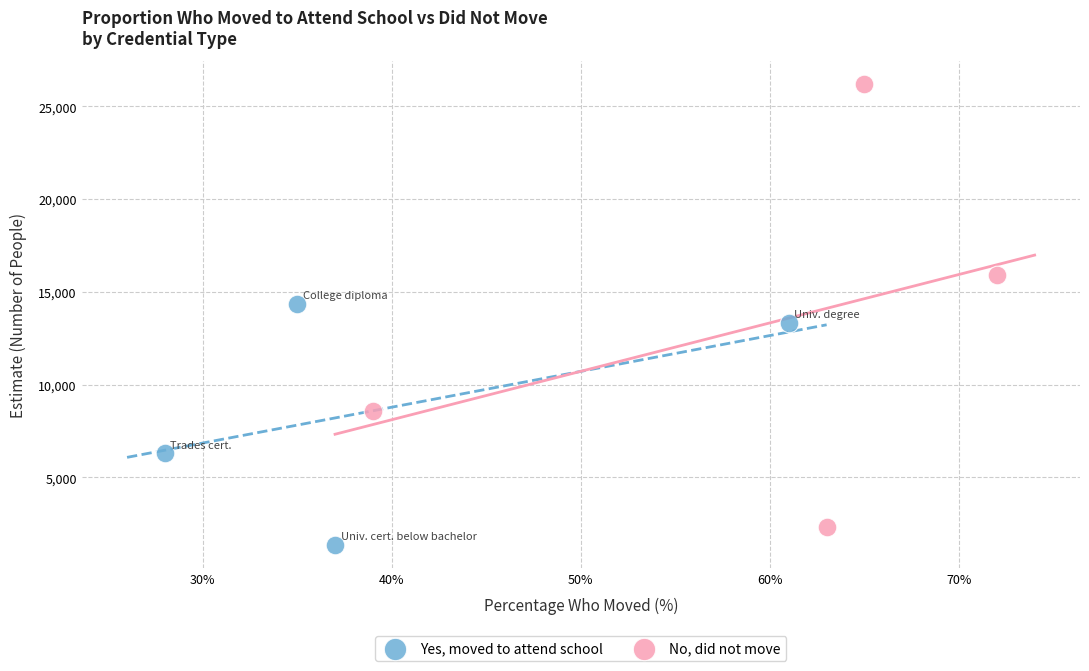

Which series has the widest spread of Y values?

No, did not move